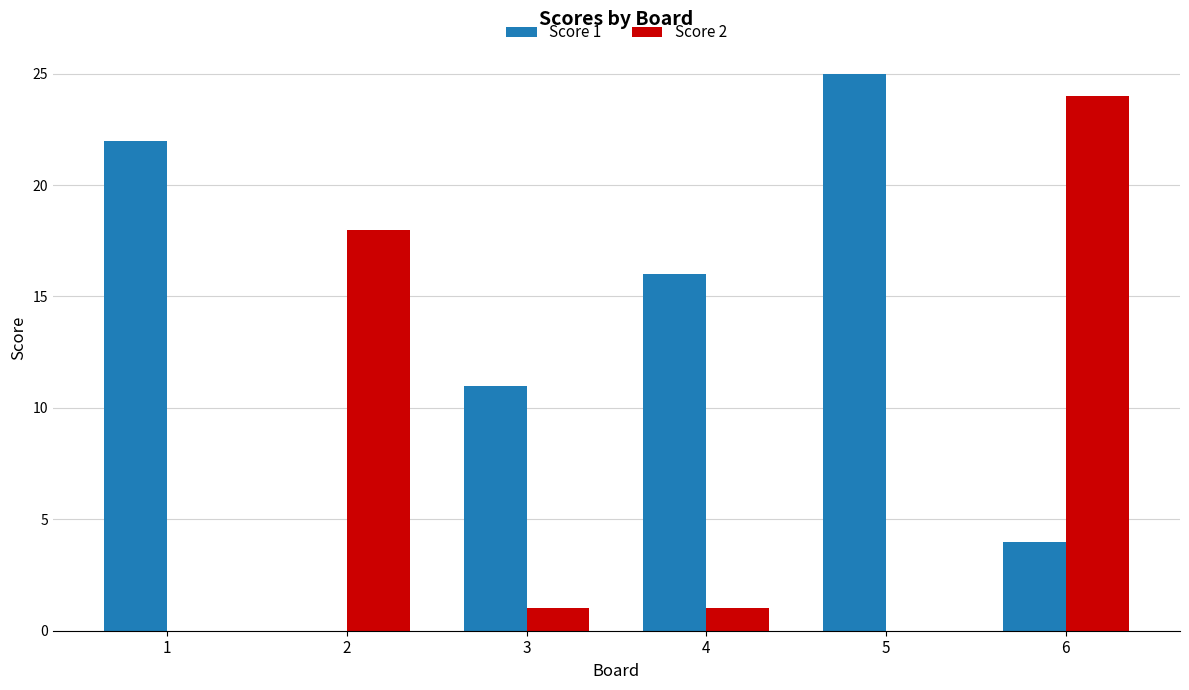

Read the Score 1 value at 1.

22